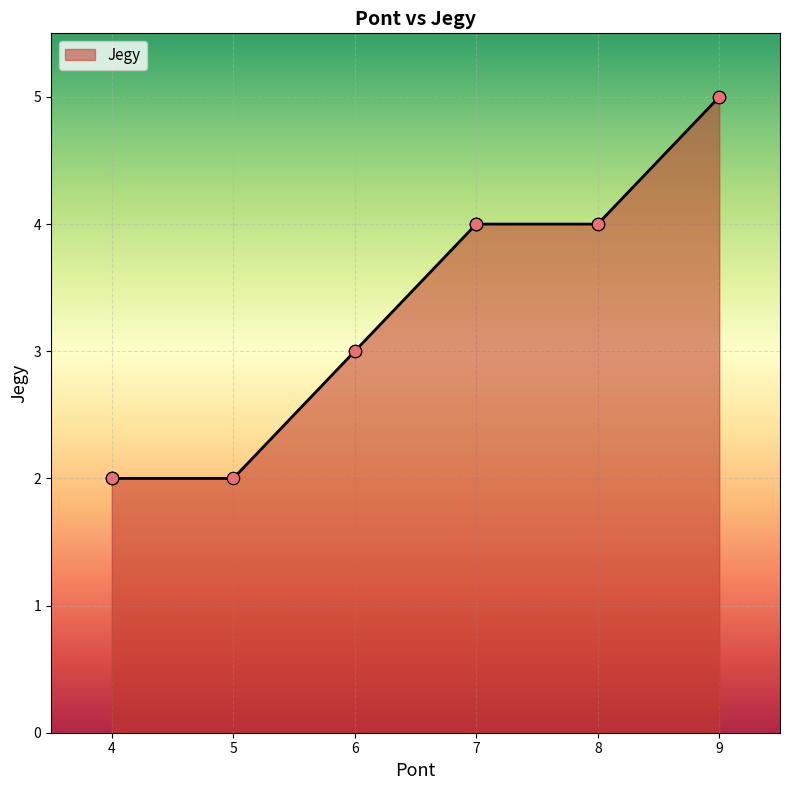

Approximately how many times larger is the value at 4 compared to 7?

0.5